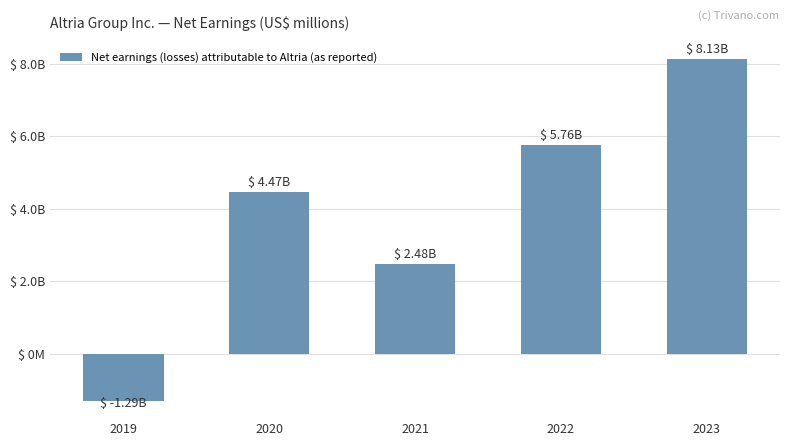

At which category does the chart reach its minimum across all series?

2019